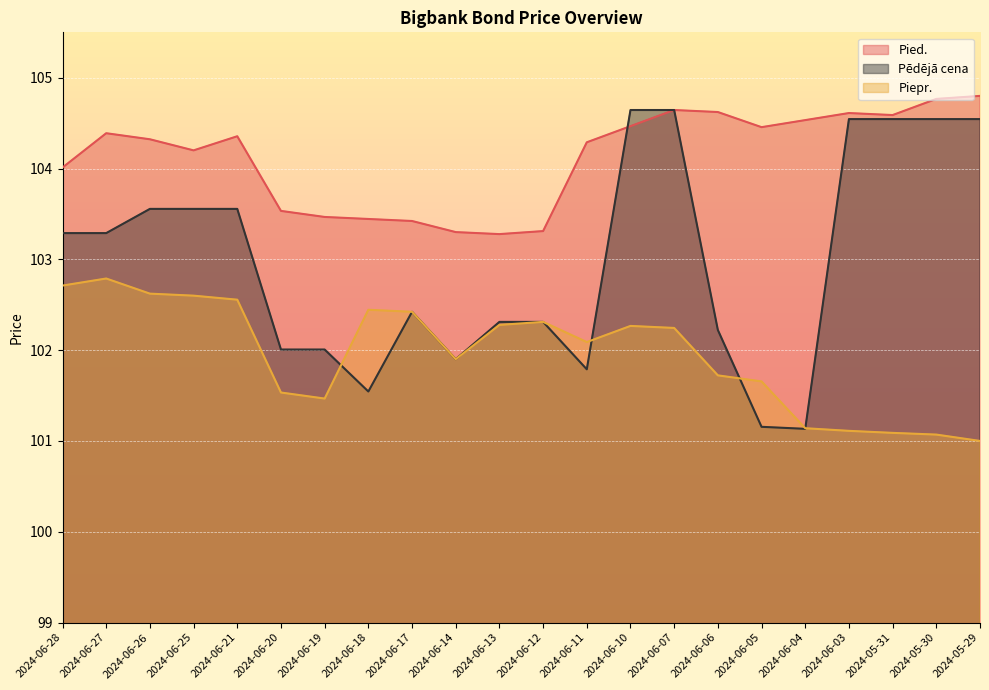

True or false: Pied. and Pēdējā cena cross at least once.

True